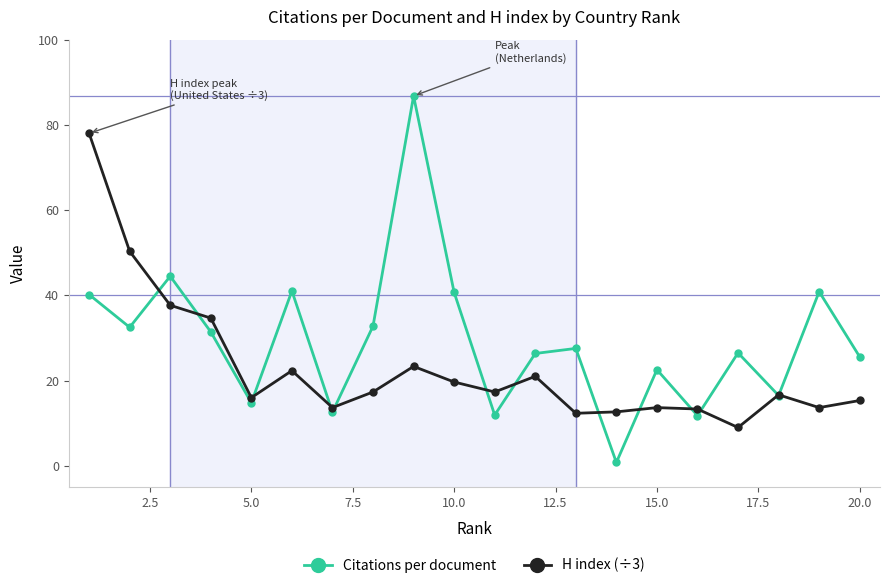

What is the greatest value displayed?

86.8